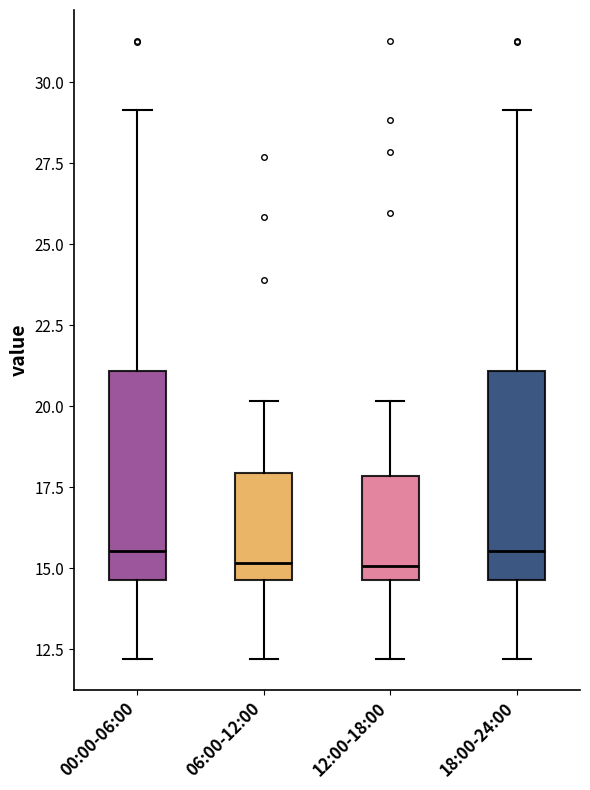

Where is the upper edge of the box for 00:00-06:00 on the y-axis? The values are not printed on the chart, so give them approximately, as read against the axis.

21.0